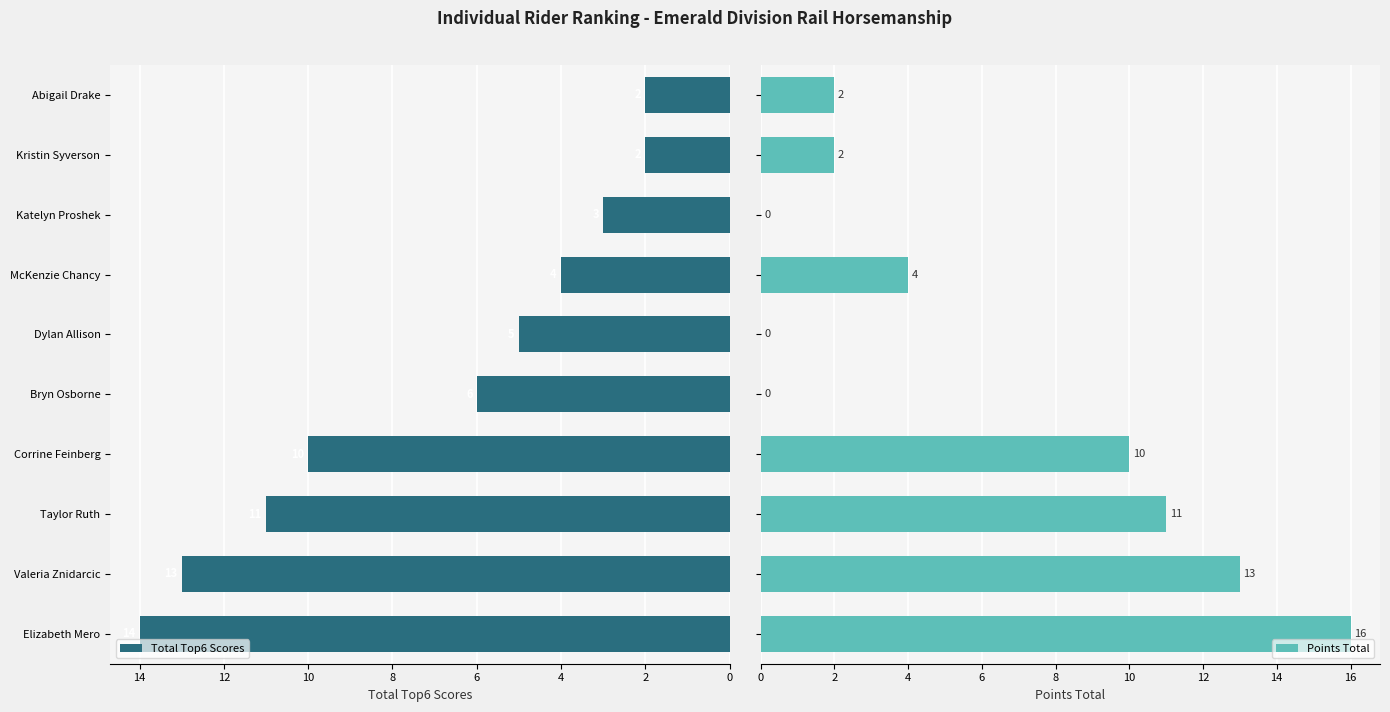

Rank the series by their average value, from highest to lowest.

Total Top6 Scores, Points Total